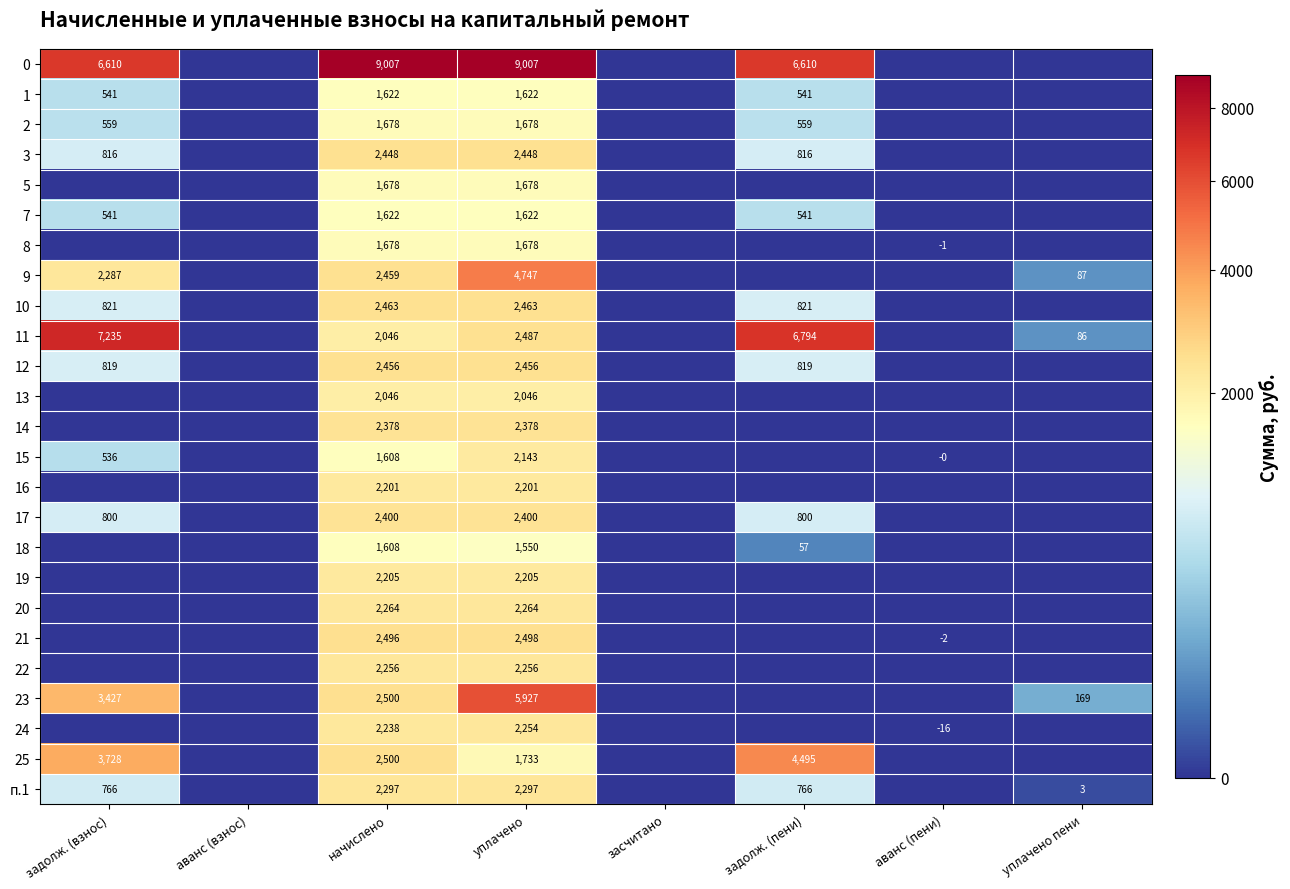

The 21 series shows 1113 at начислено. True or false?

False